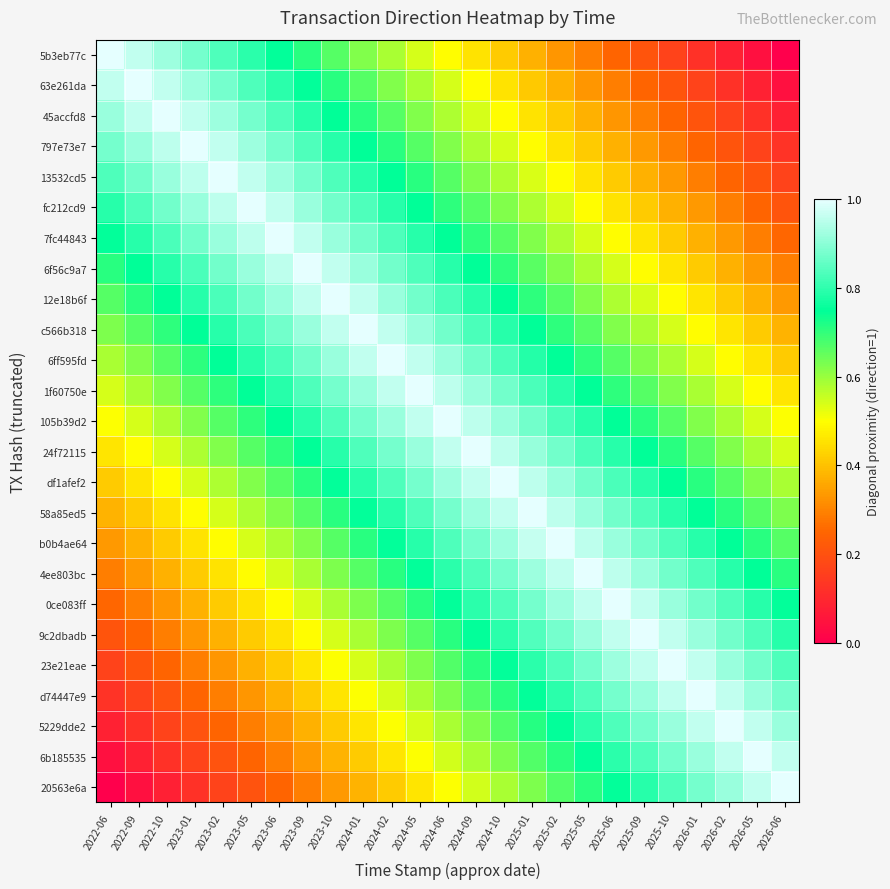

Which series has the largest range (max minus min)?

5b3eb77c